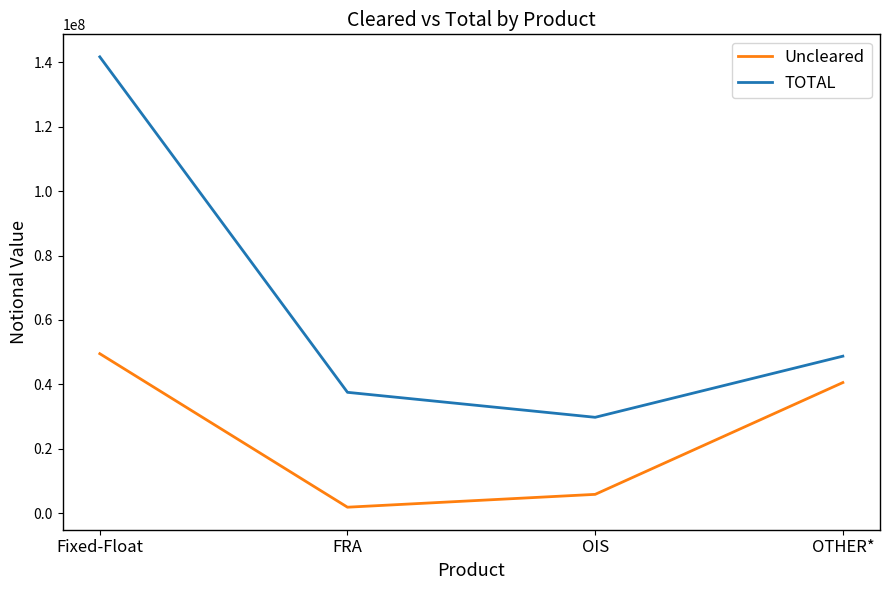

The value of Uncleared at OIS is 5821554. True or false?

True